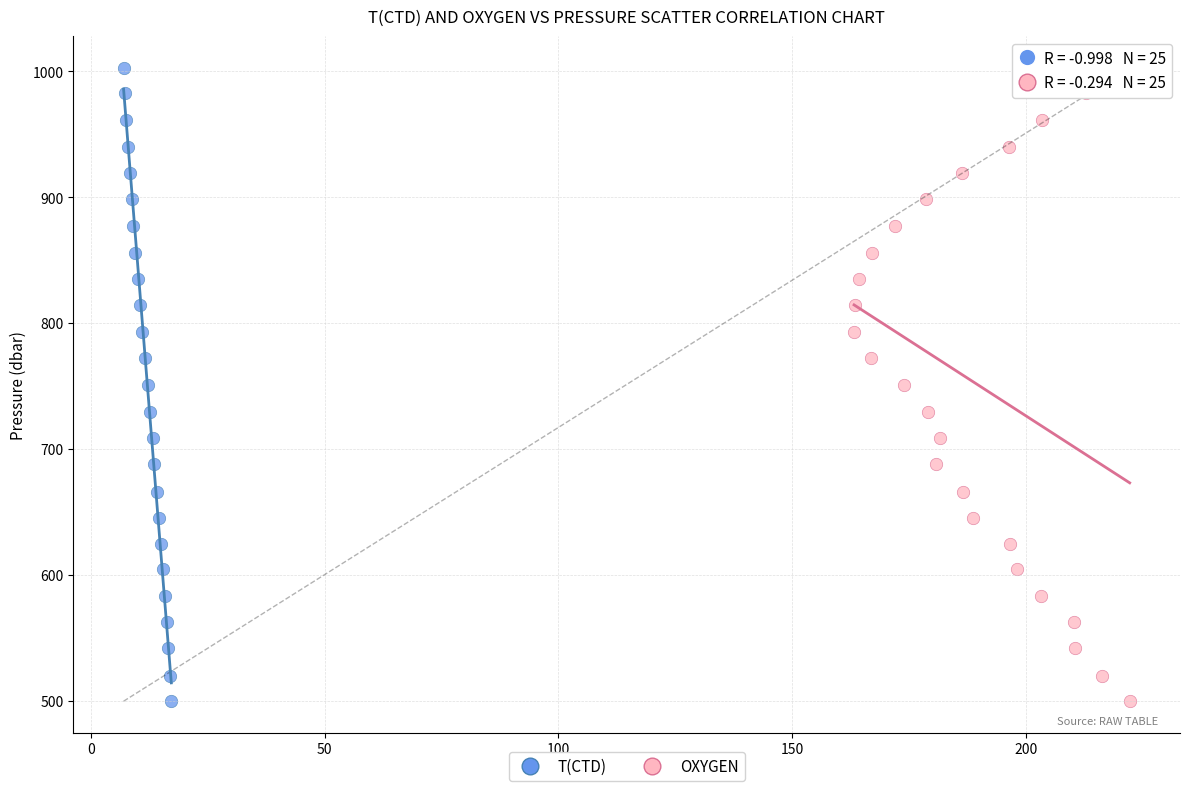

What are all the series names shown in the legend?

T(CTD), OXYGEN